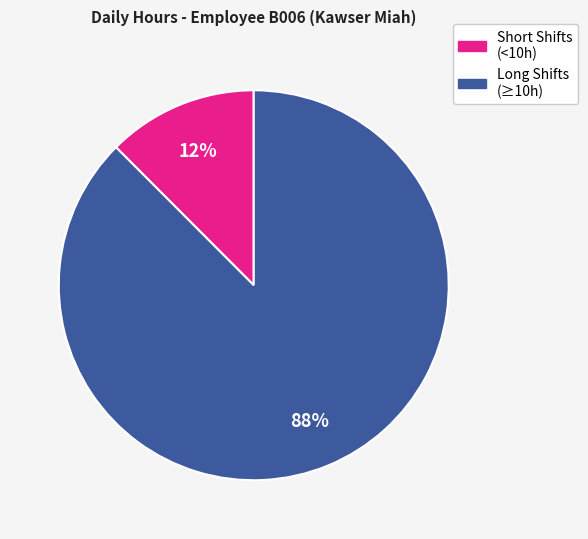

To the nearest percent, what is the average slice percentage?

50%